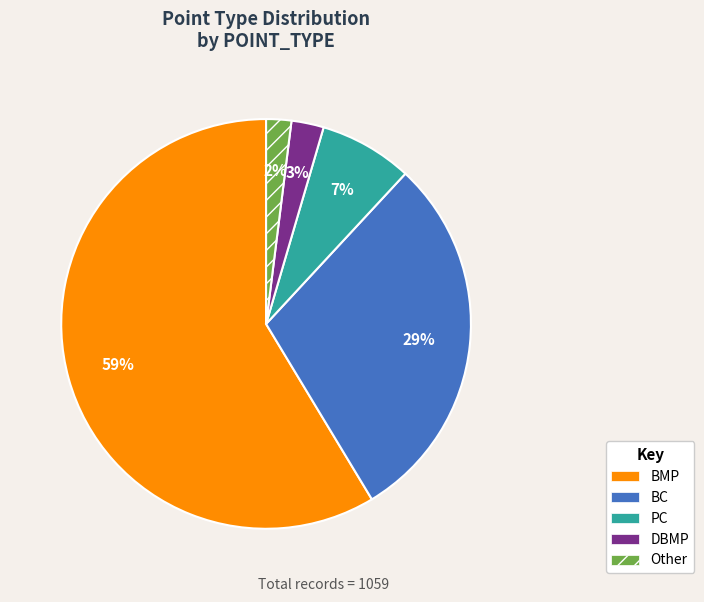

What is the majority slice?

BMP